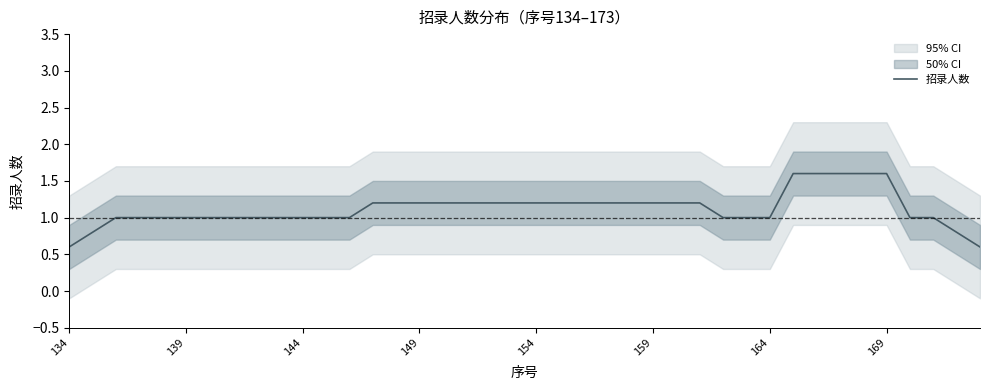

What is the minimum value shown in the chart?

0.6